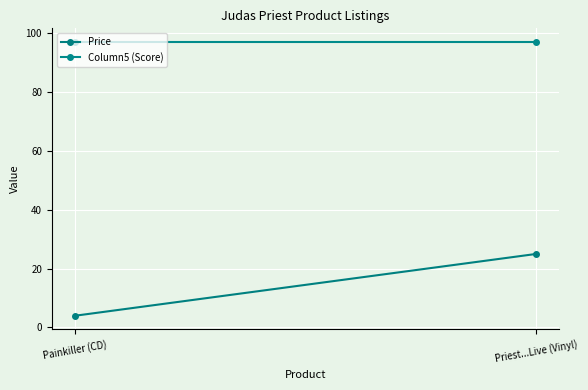

What is the label of the 1st point from the right?

Priest...Live (Vinyl)